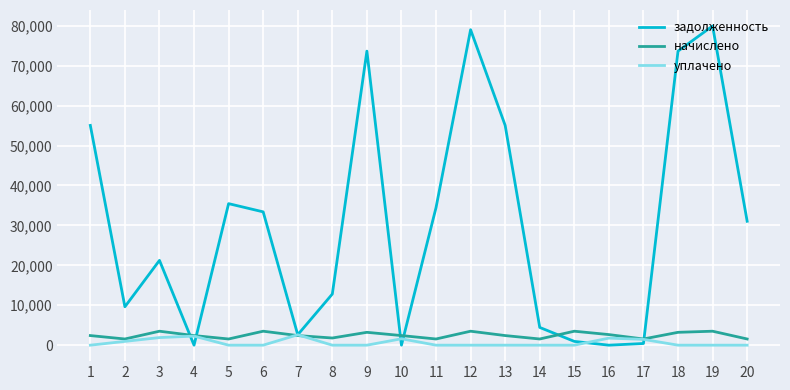

Count the number of data series in this chart.

3